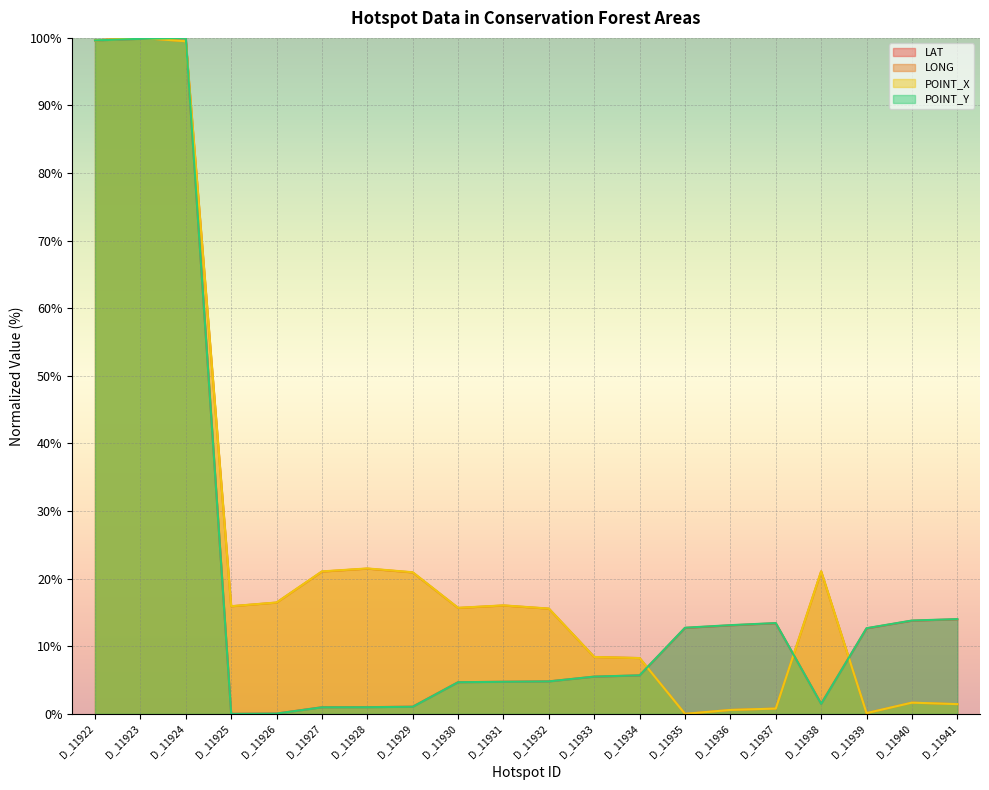

How many lines are shown in the chart?

4